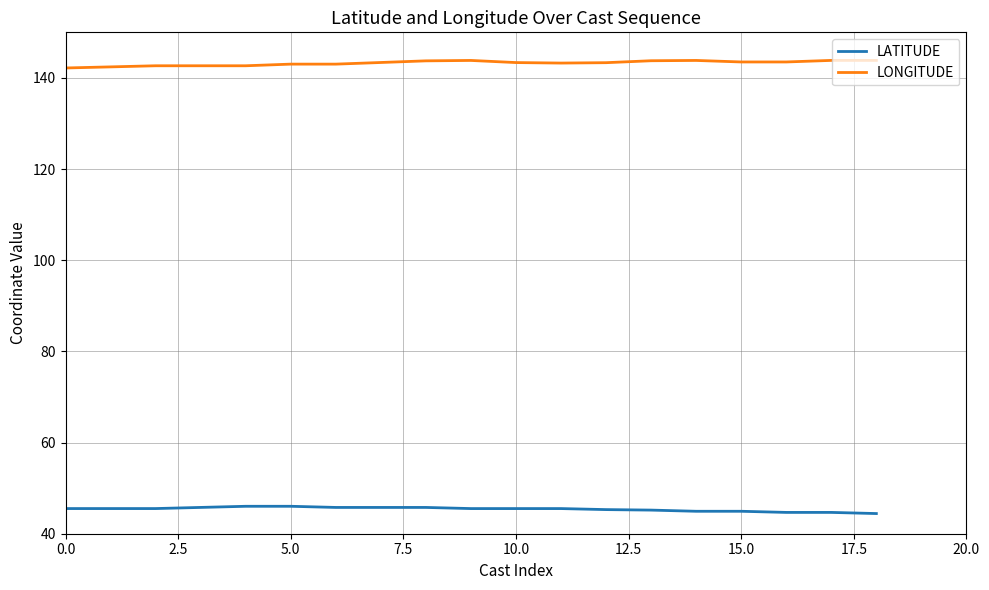

Which series has the largest total across all categories?

LONGITUDE